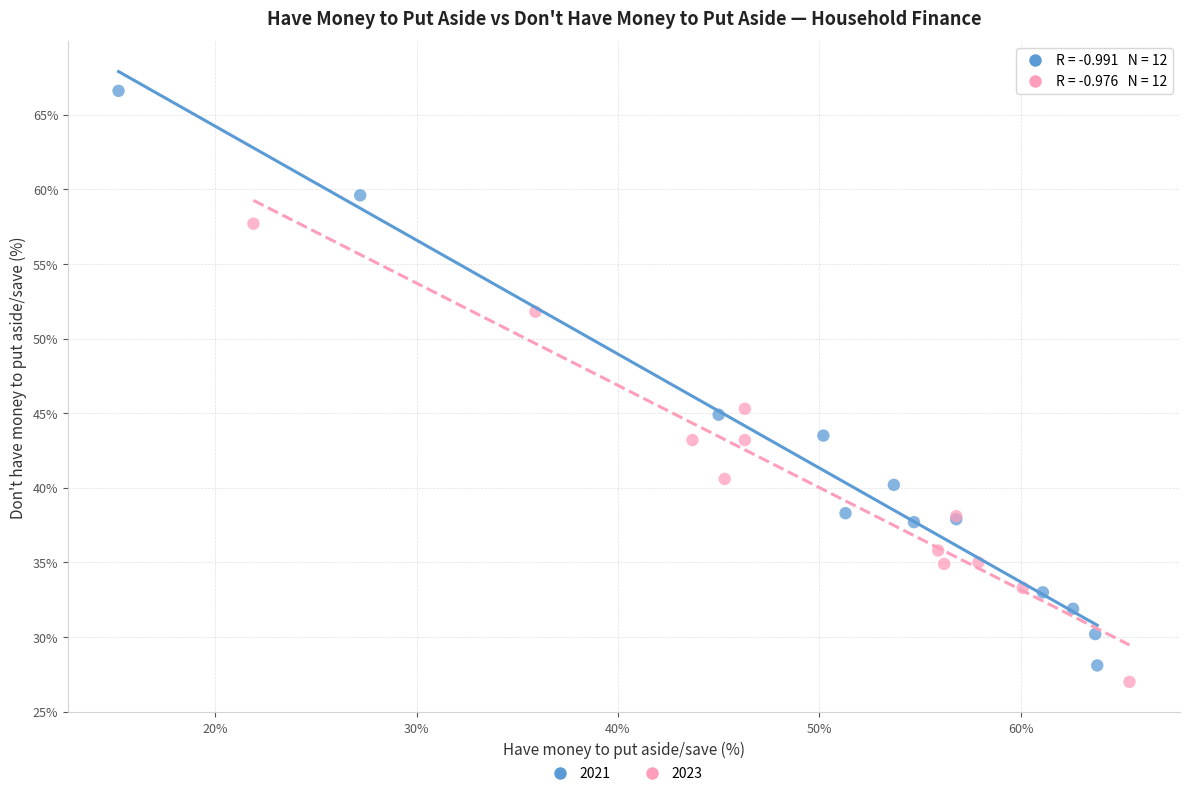

Which series has the largest Y range (max minus min)?

2021